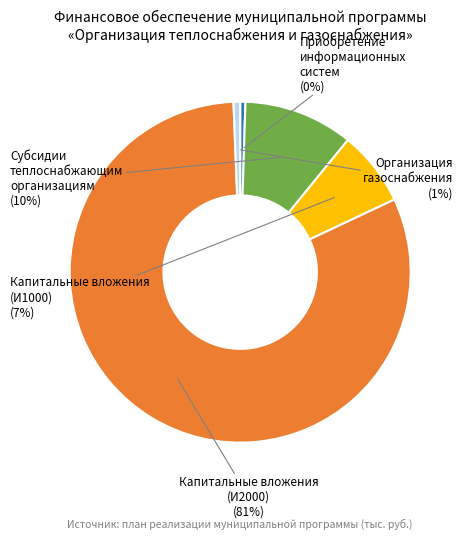

How many segments does this pie chart have?

5